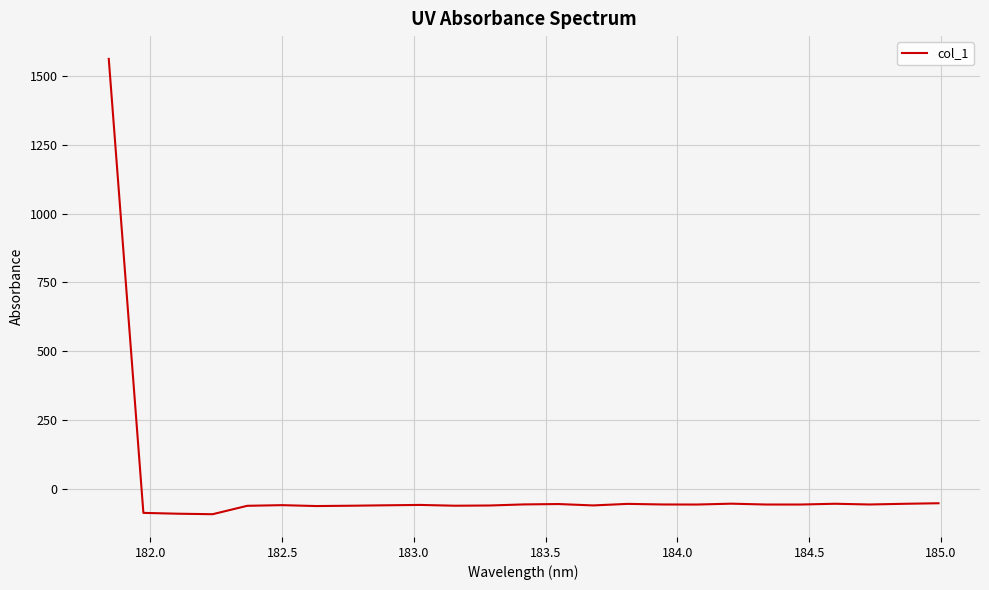

How many lines are shown in the chart?

1